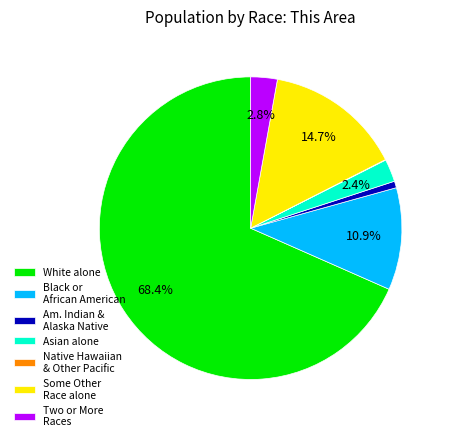

Does any single category account for the majority?

Yes